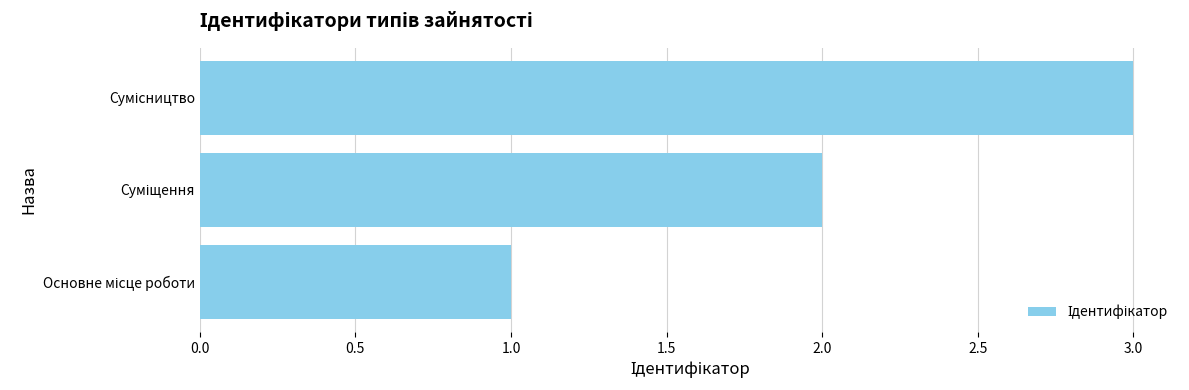

What is the greatest value displayed?

3